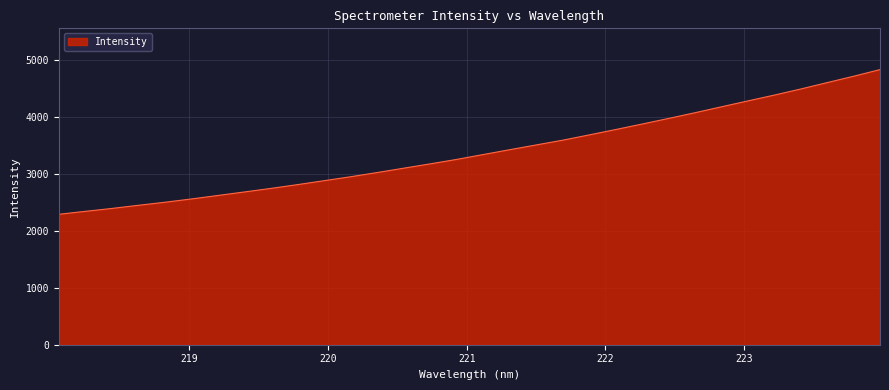

What is the minimum value shown in the chart?

2290.8